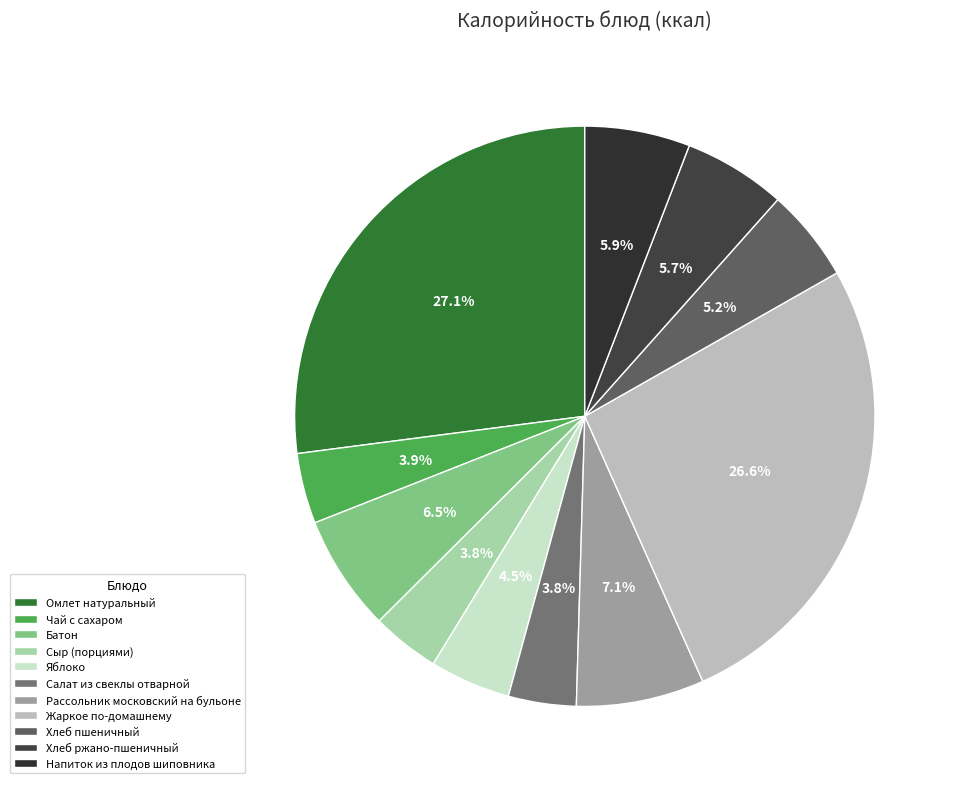

Is Батон the majority of the pie?

No